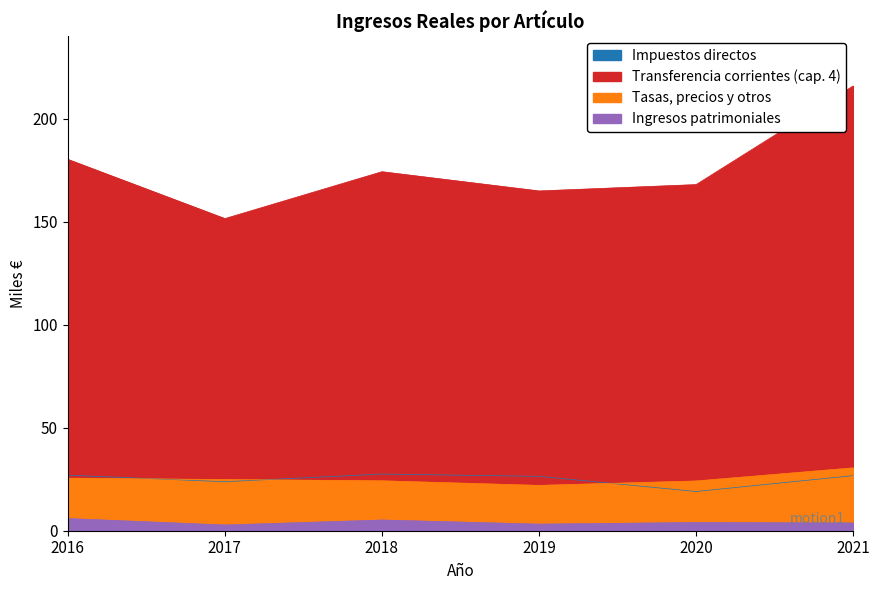

Is the value of Impuestos directos at 2017 greater than the value of Ingresos patrimoniales at 2018?

Yes